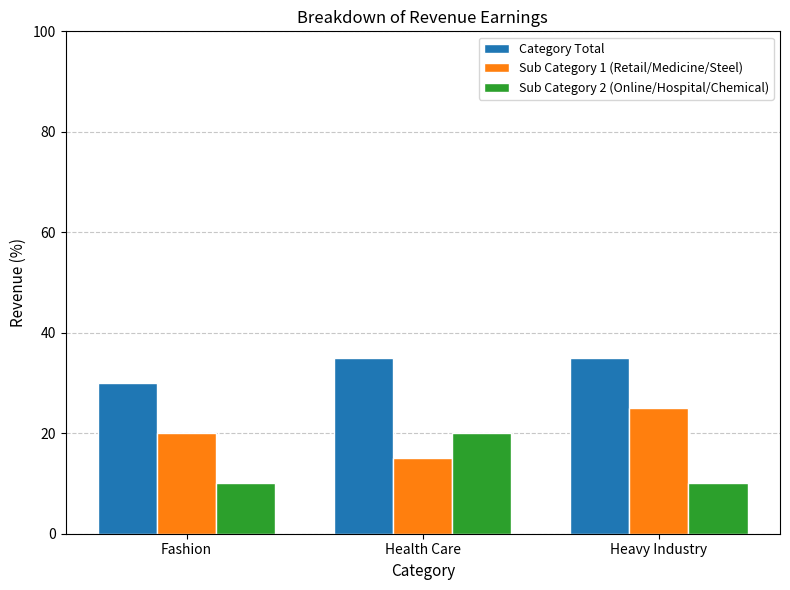

What is the difference between the maximum and minimum values in the Sub Category 1 (Retail/Medicine/Steel) series?

10